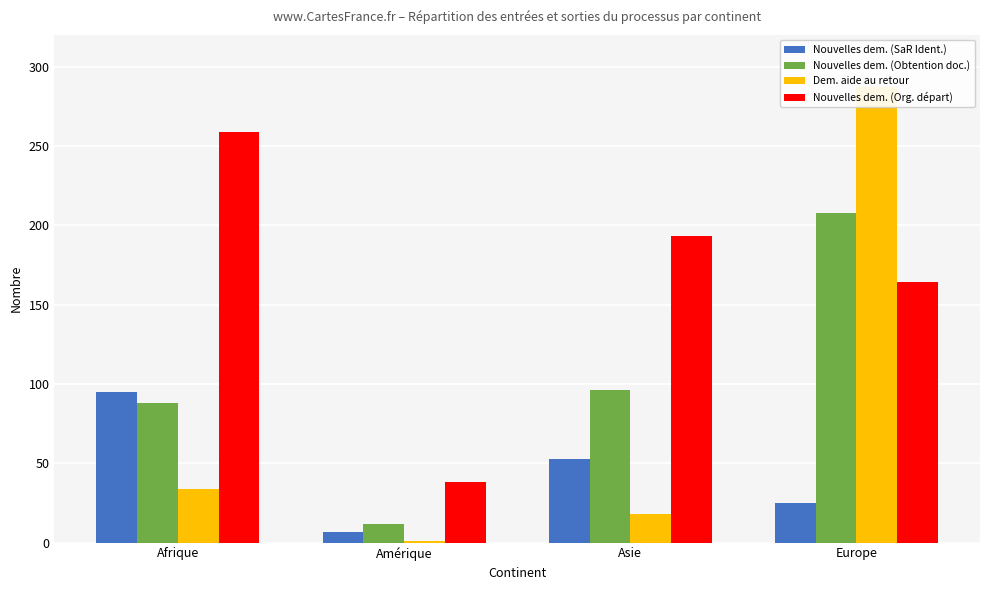

How many bars are there in each group?

4